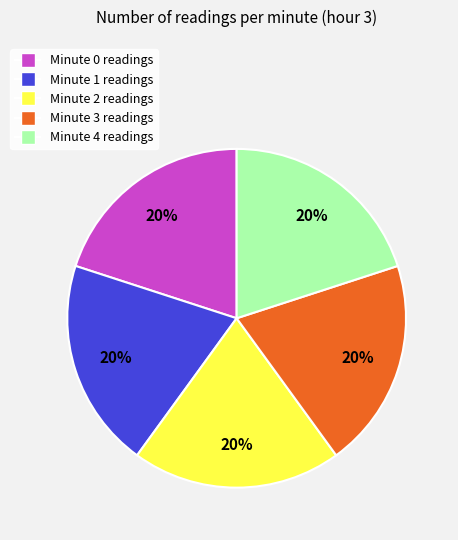

To the nearest percent, what portion does Minute 2 represent?

20%